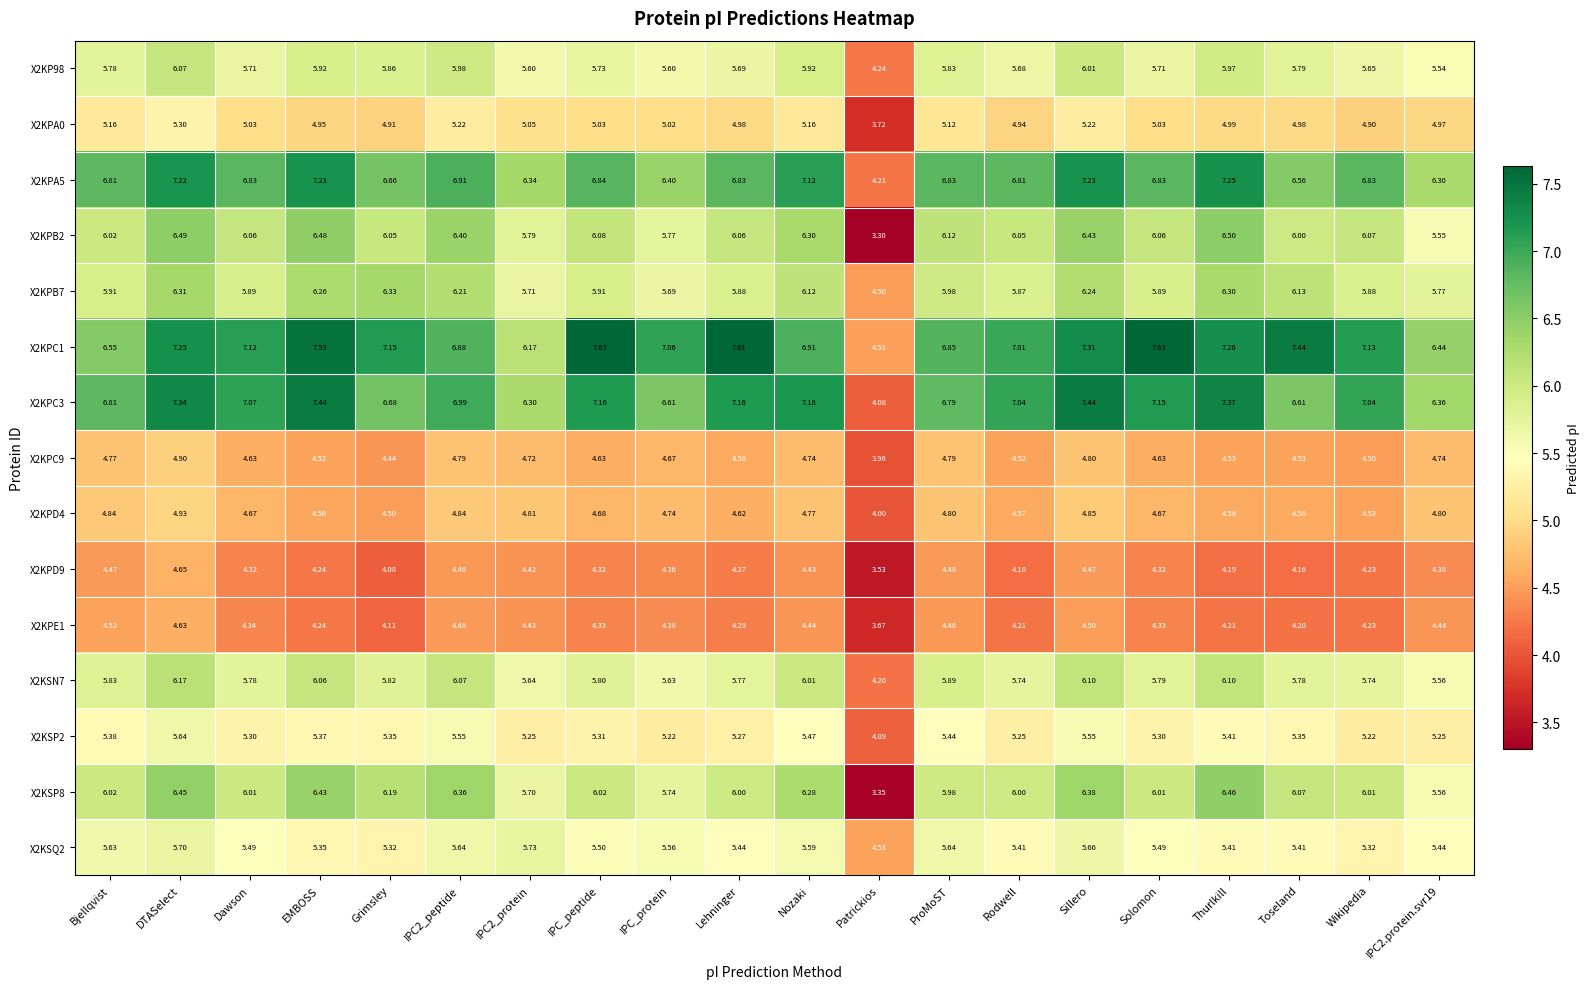

Where is X2KPB7 nearest to the value 5?

Patrickios